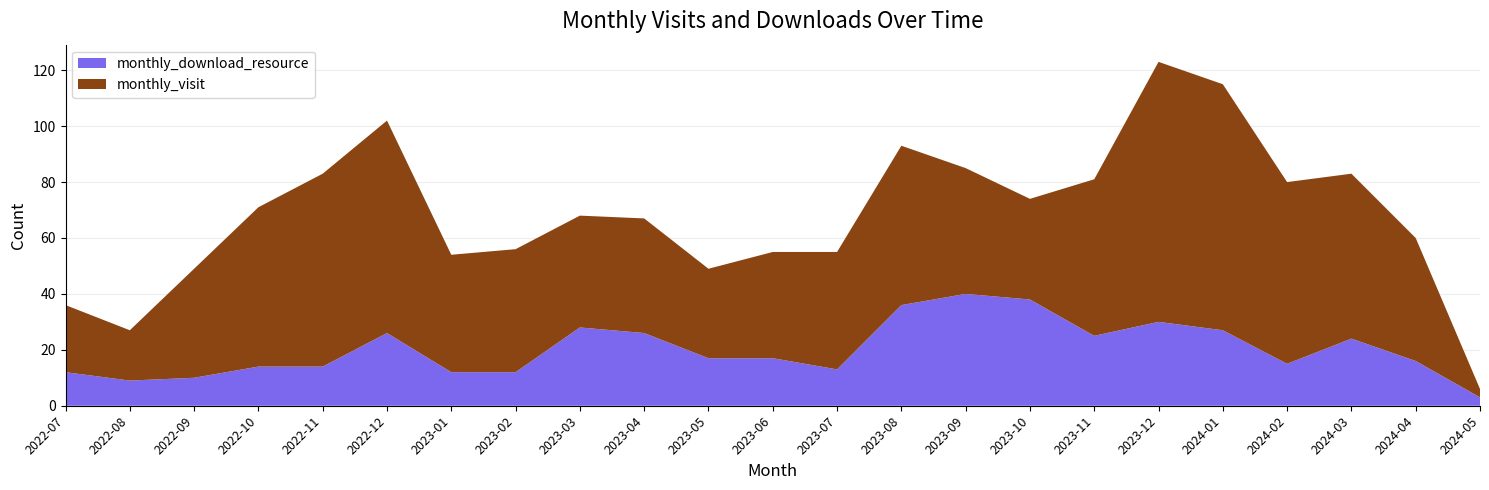

Reading right to left, what are all the values shown in this chart?

monthly_visit: 3	44	59	65	88	93	56	36	45	57	42	38	32	41	40	44	42	76	69	57	39	18	24
monthly_download_resource: 3	16	24	15	27	30	25	38	40	36	13	17	17	26	28	12	12	26	14	14	10	9	12